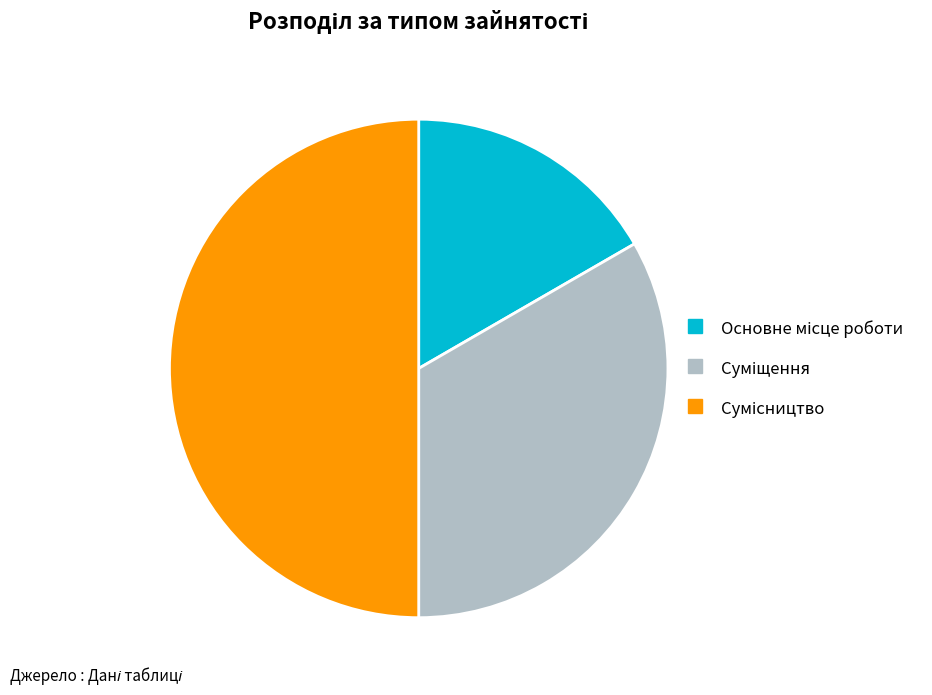

How many segments does this pie chart have?

3